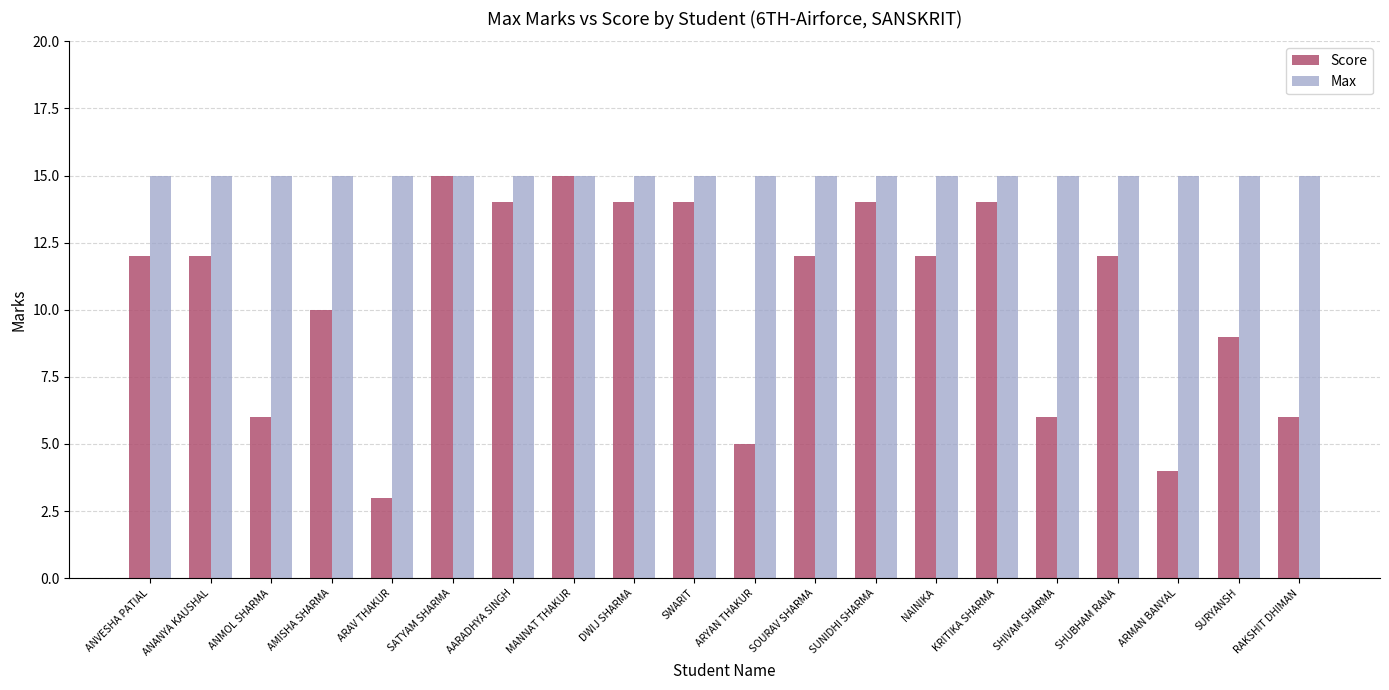

Is it true that Score equals 6 at RAKSHIT DHIMAN?

True